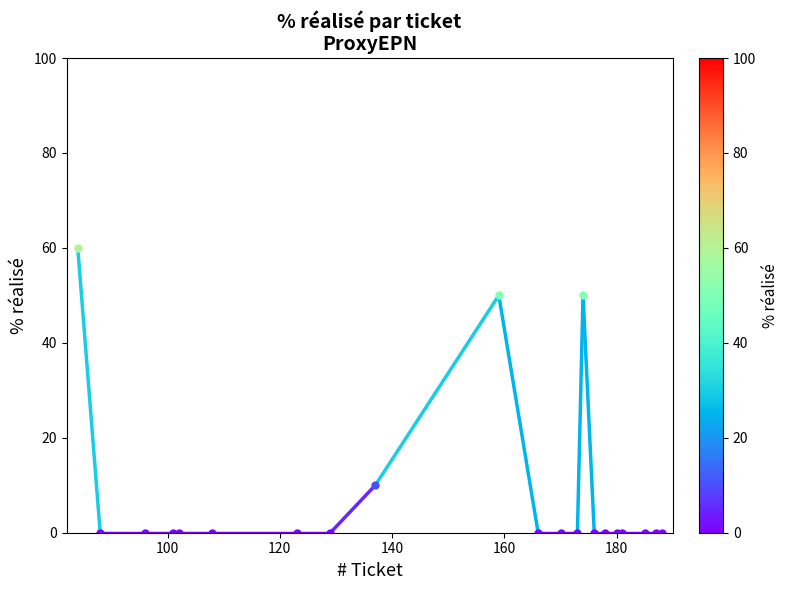

What is the difference between the maximum and minimum values?

60